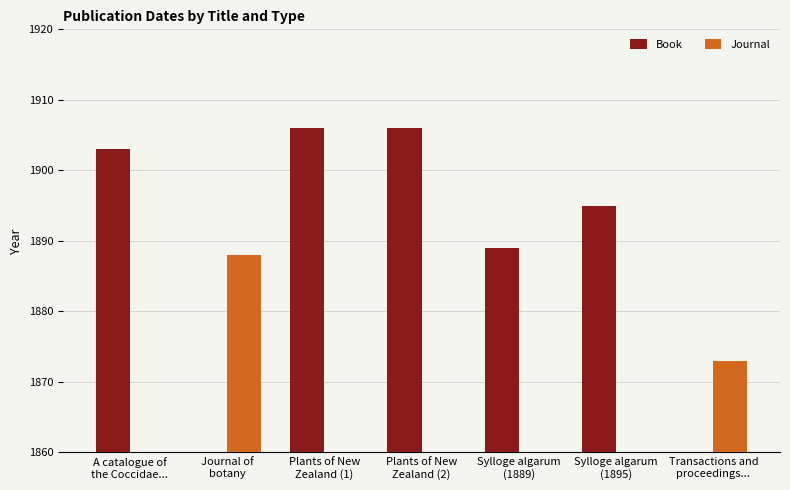

Which category has the highest value across all series?

Plants of New
Zealand (1)